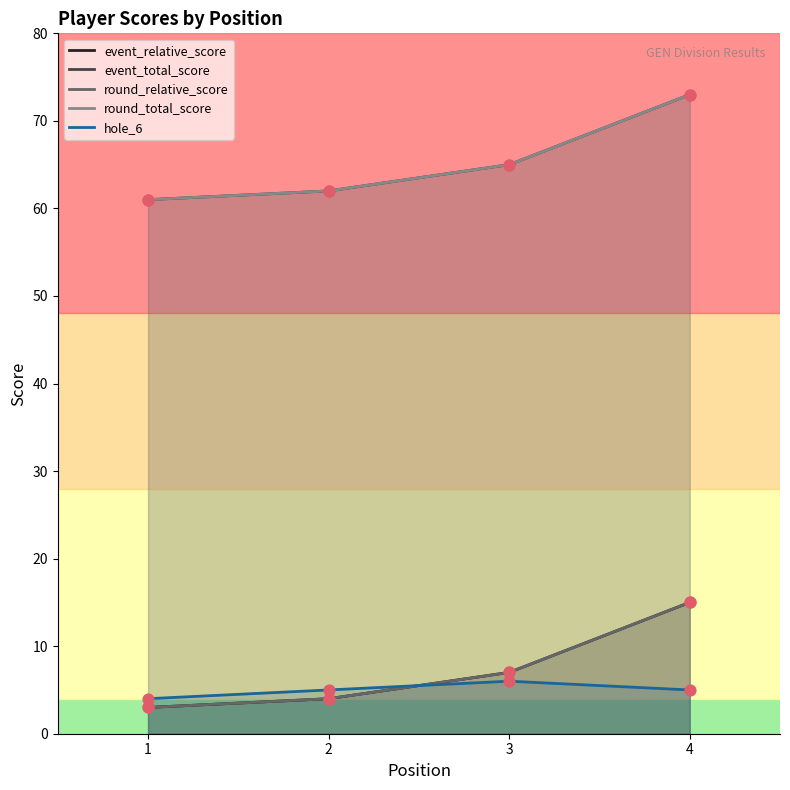

What are all the series names shown in the legend?

event_relative_score, event_total_score, round_relative_score, round_total_score, hole_6